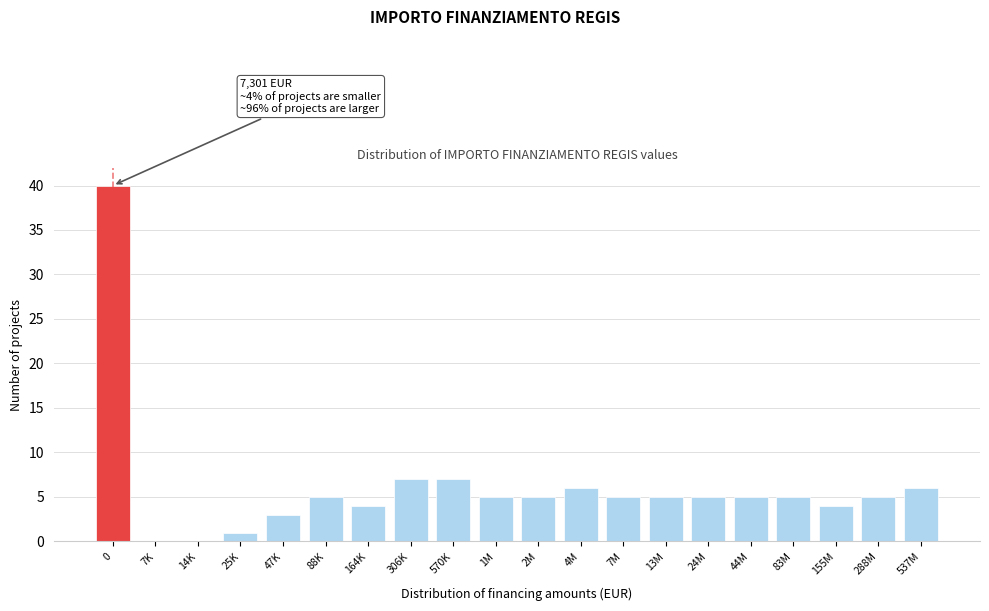

Reading left to right, extract all data points from this chart.

0=40	7K=0	14K=0	25K=1	47K=3	88K=5	164K=4	306K=7	570K=7	1M=5	2M=5	4M=6	7M=5	13M=5	24M=5	44M=5	83M=5	155M=4	288M=5	537M=6